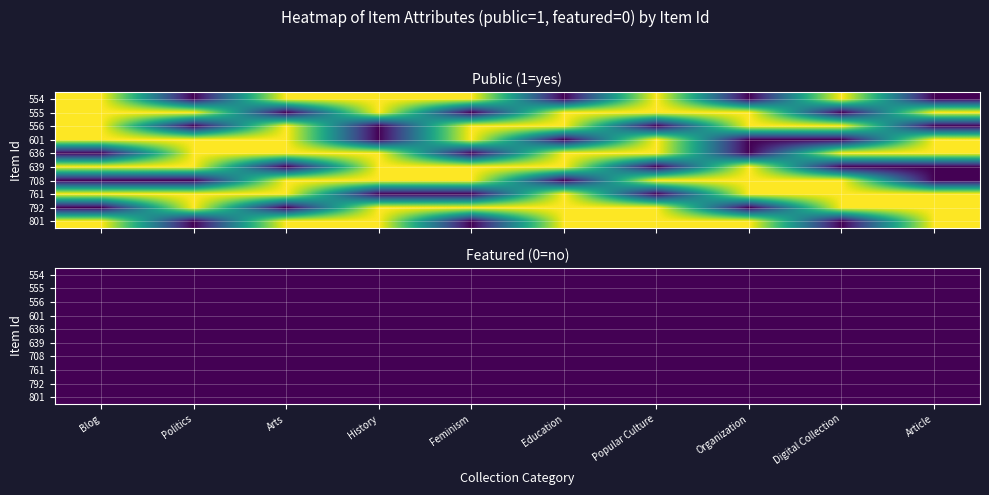

Between Politics and Digital Collection, which series saw the biggest shift?

554